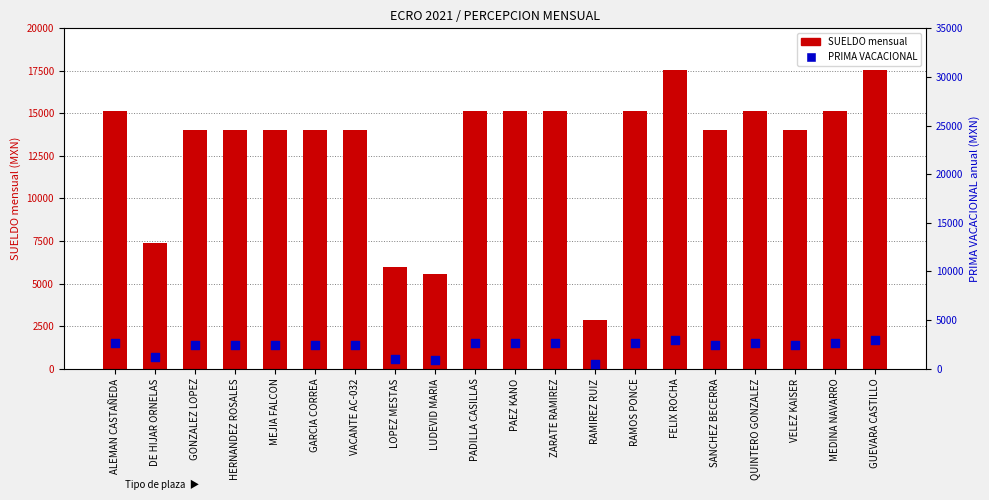

Which series reaches the maximum Y coordinate?

SUELDO mensual